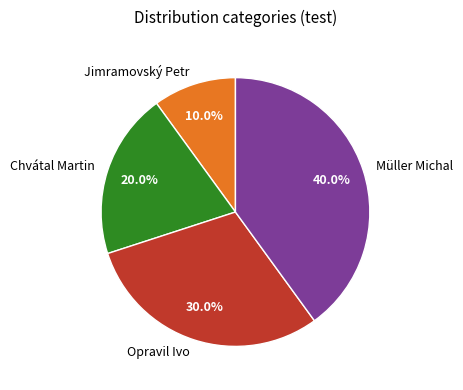

To the nearest percent, what is the average slice percentage?

25%